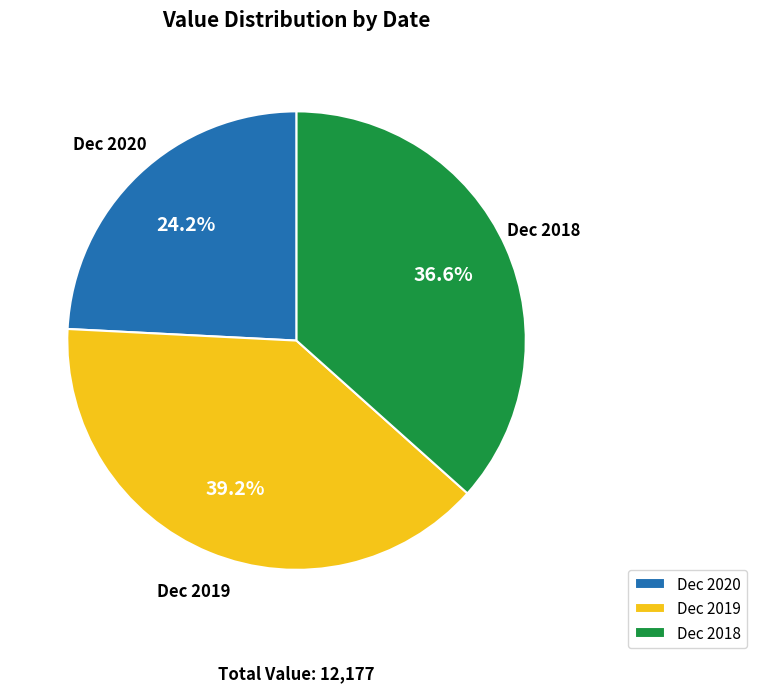

Which slice is the smallest?

Dec 2020